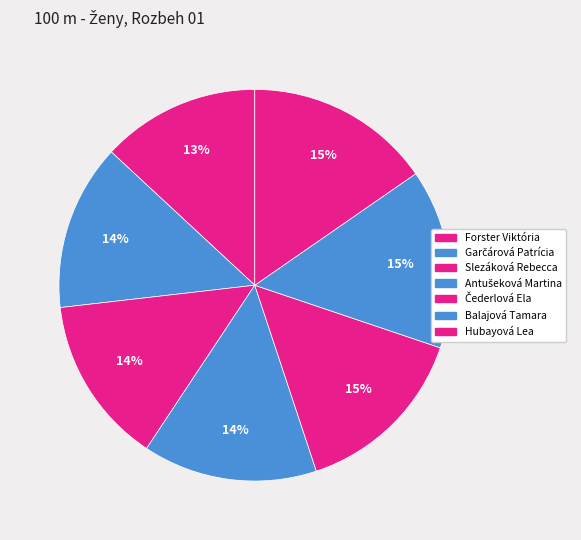

Is it true that Slezáková Rebecca is 14% of the pie?

True